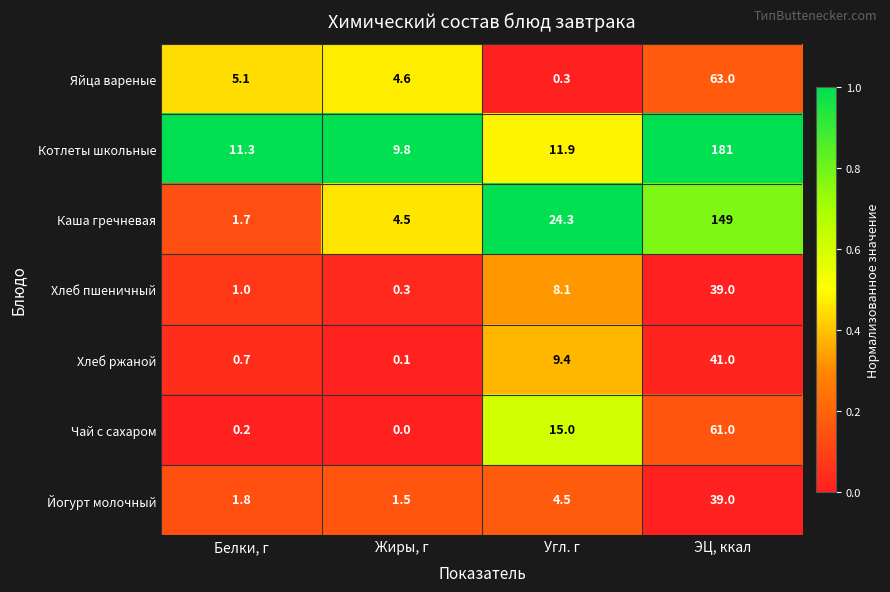

Rank the series at Угл. г from lowest to highest value.

Яйца вареные, Йогурт молочный, Хлеб пшеничный, Хлеб ржаной, Котлеты школьные, Чай с сахаром, Каша гречневая